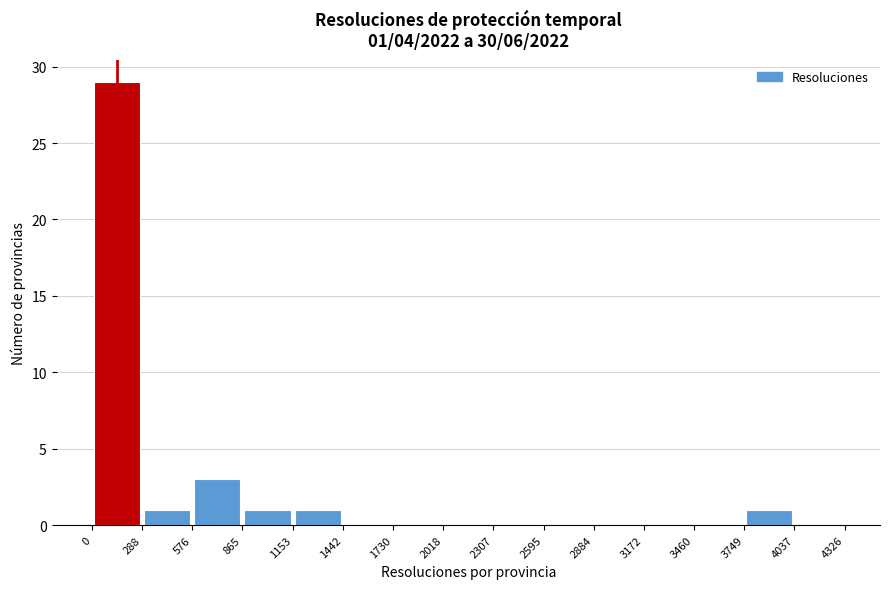

Over which range of the x-axis is the bar tallest?

0 to 288